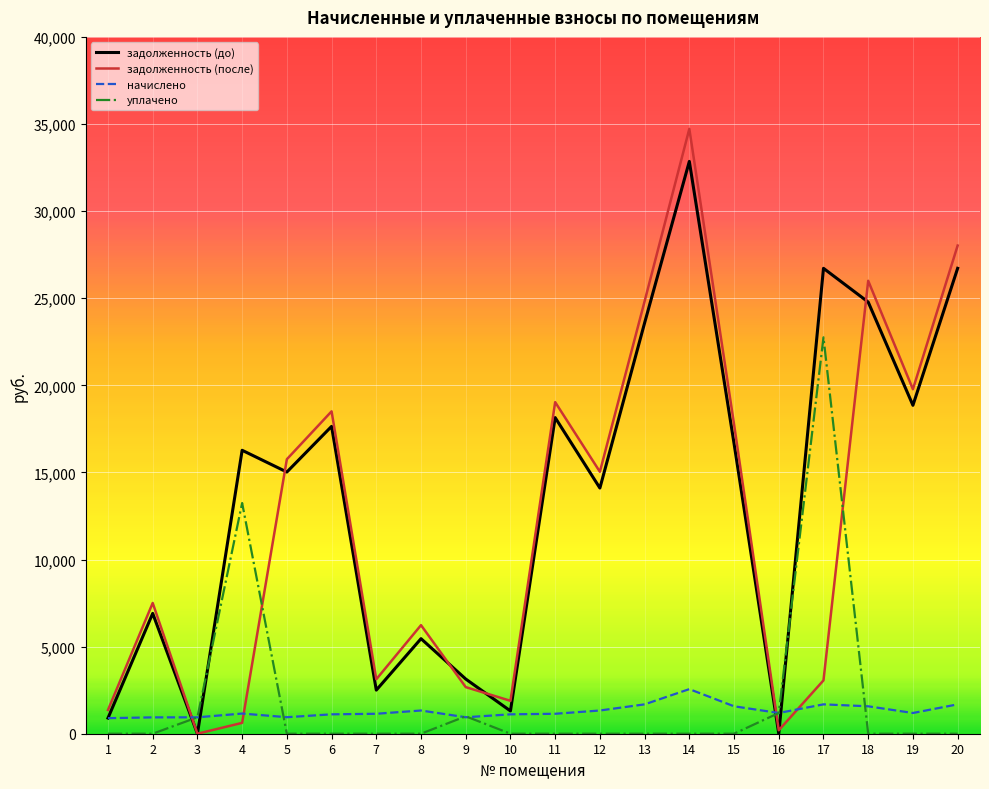

Is the value of уплачено at 1 greater than the value of задолженность (до) at 2?

No